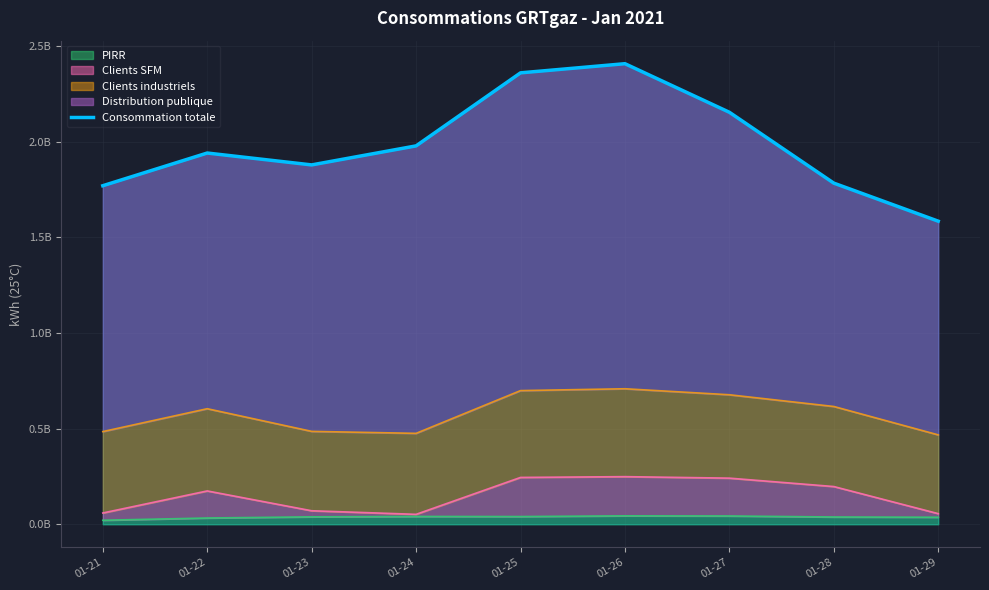

The value at 01-26 is 2407253646. True or false?

True